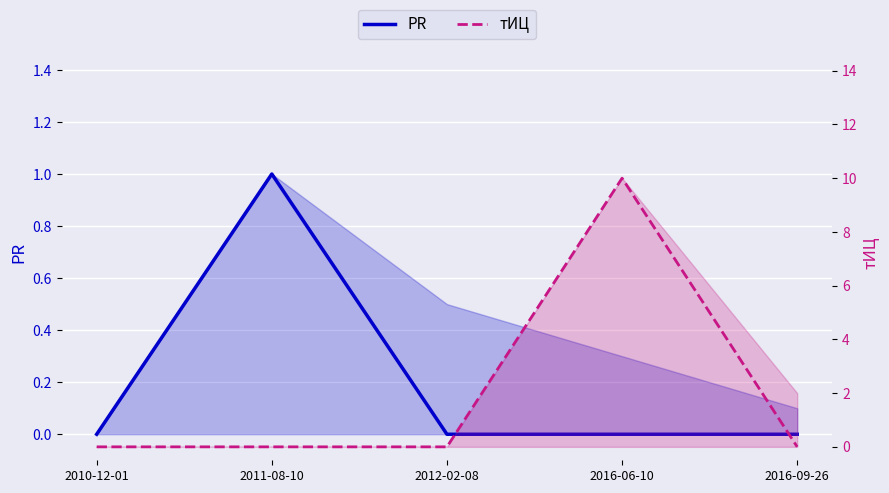

At how many categories does at least one series exceed 7?

1